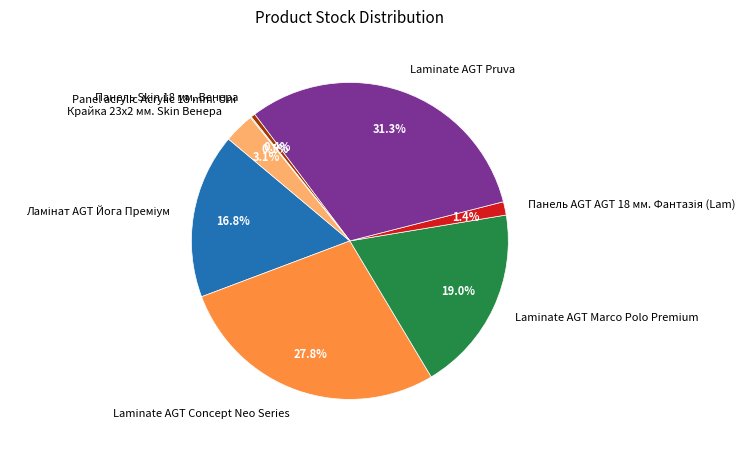

Which slice is the largest?

Laminate AGT Pruva